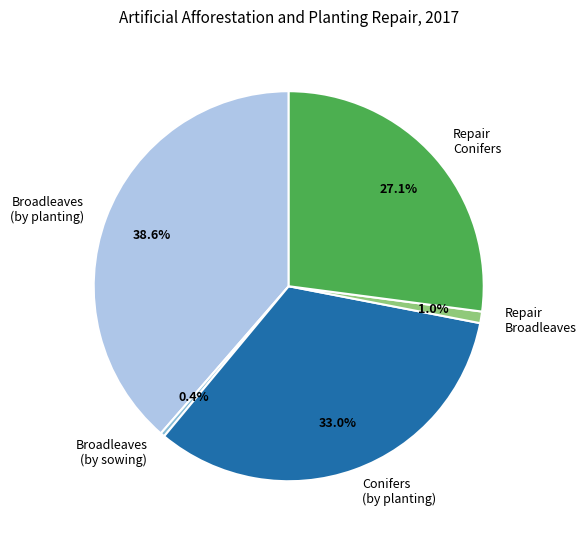

Do Broadleaves (by planting) and Broadleaves (by sowing) together represent more than half of the pie?

No